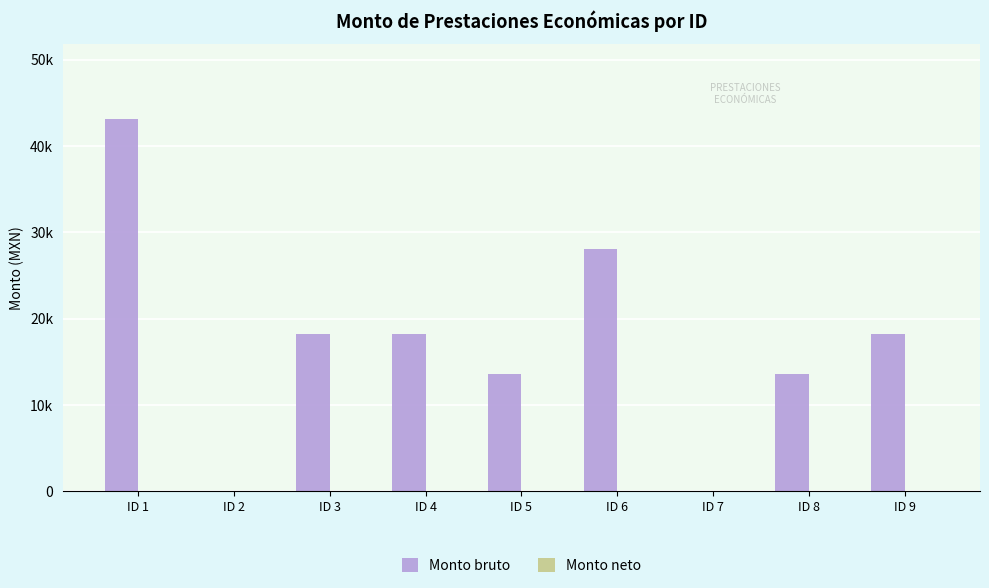

Reading right to left, list all the values displayed in this chart.

Monto bruto: ID 9=18287	ID 8=13556	ID 7=0	ID 6=28031	ID 5=13556	ID 4=18287	ID 3=18287	ID 2=0	ID 1=43168
Monto neto: ID 9=0	ID 8=0	ID 7=0	ID 6=0	ID 5=0	ID 4=0	ID 3=0	ID 2=0	ID 1=0